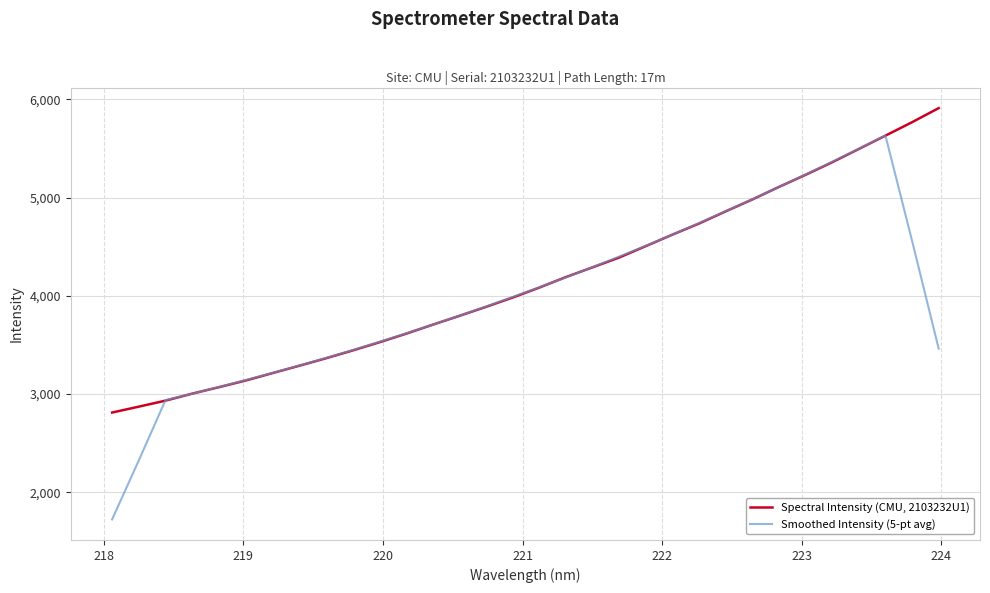

Which series has the widest spread of values?

Smoothed Intensity (5-pt avg)